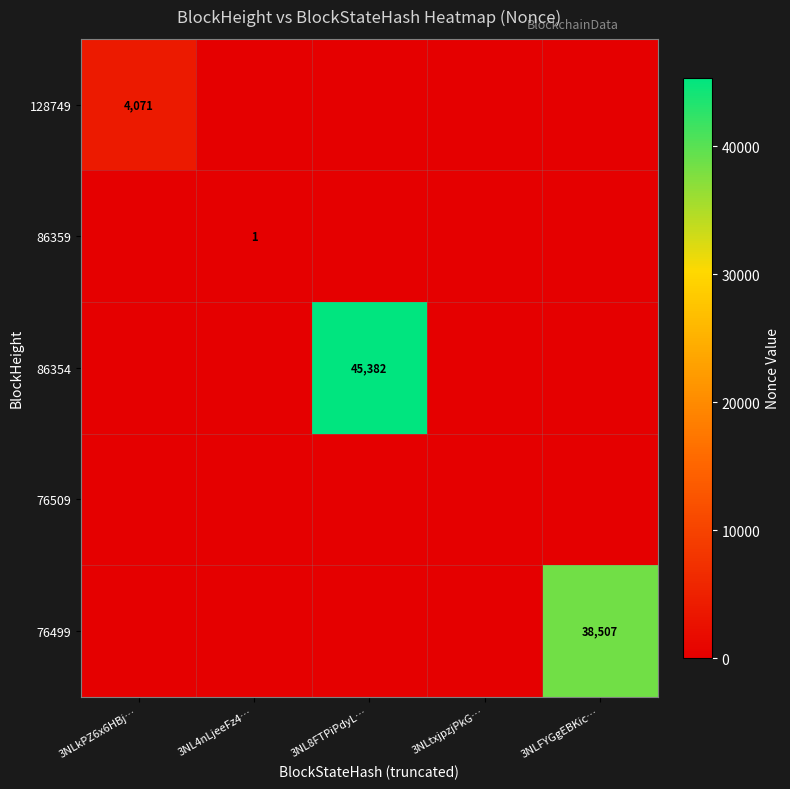

What is the maximum value shown in the chart?

45382